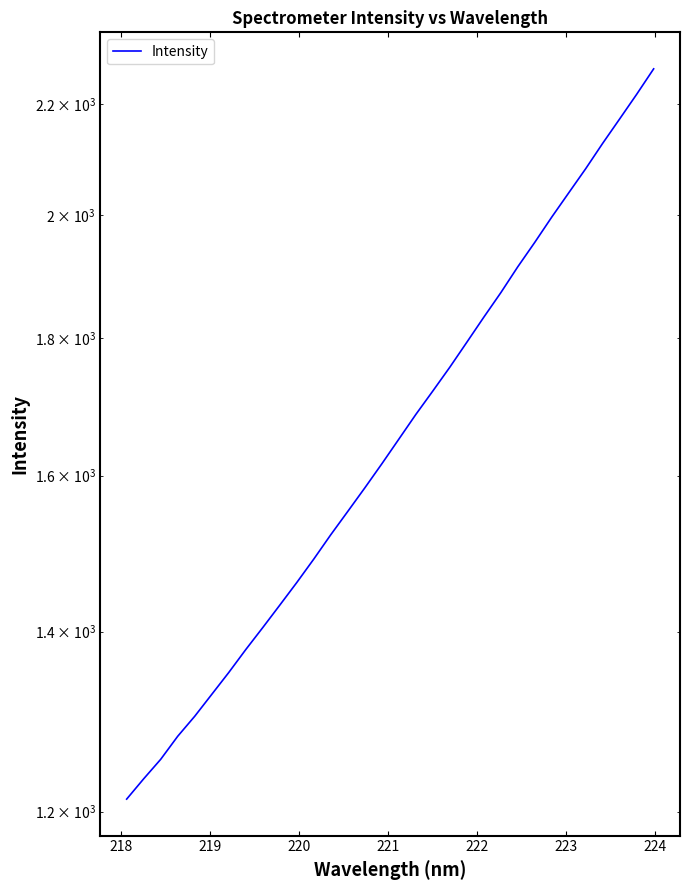

What is the maximum value shown in the chart?

2267.1